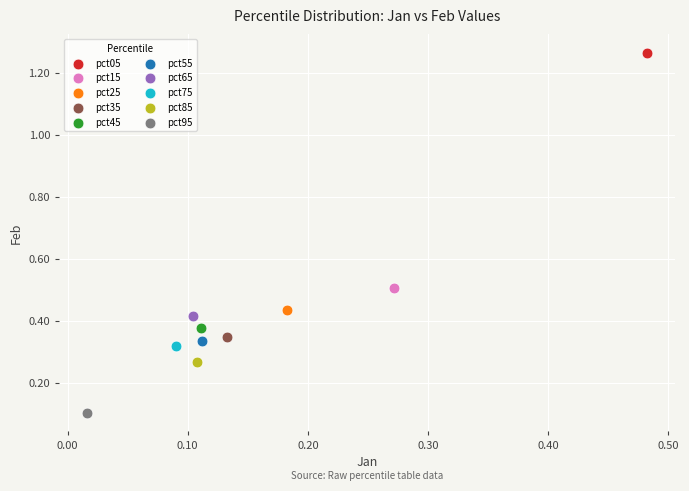

Which series contains the lowest Y value?

pct95